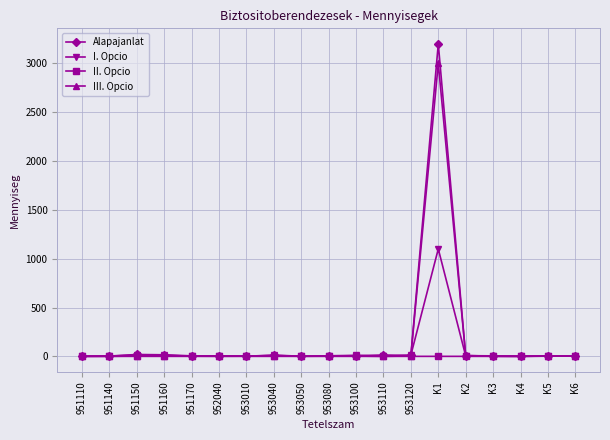

Is it true that I. Opcio equals 13 at 953040?

True